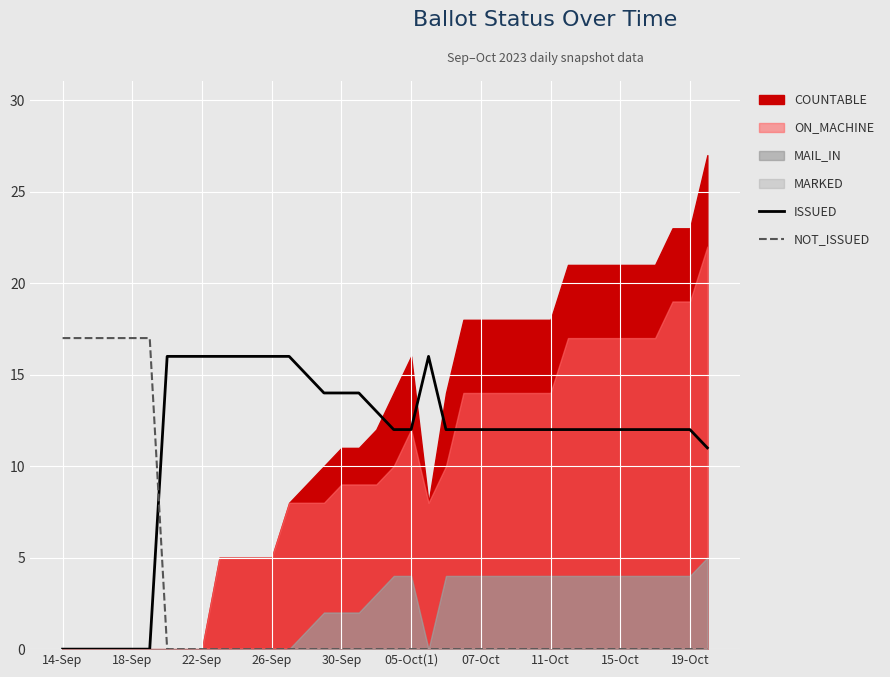

What is the difference between the maximum and minimum values in the ISSUED series?

16